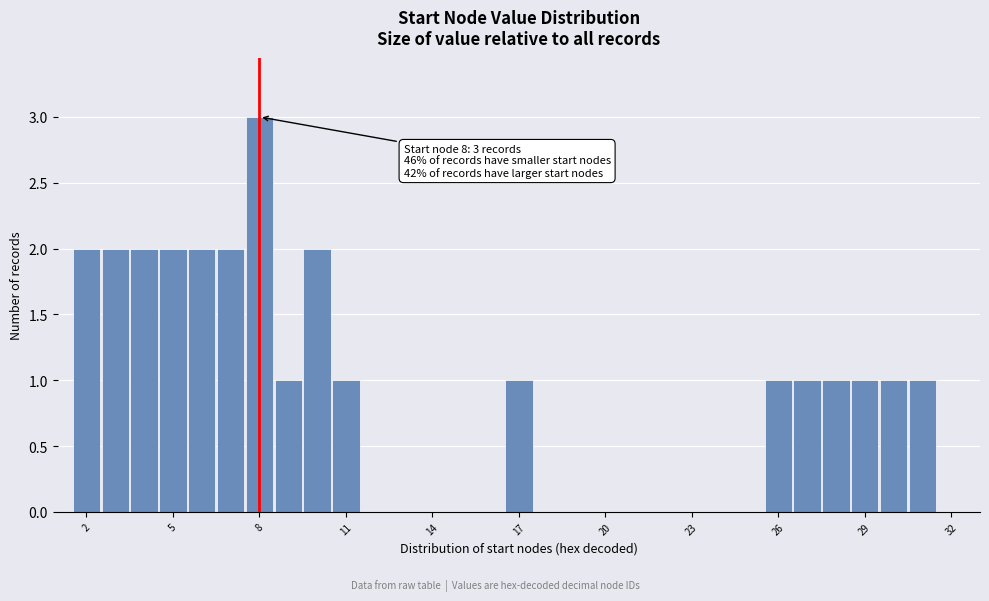

Read against the x-axis, roughly where is the centre of the tallest bar?

8.0